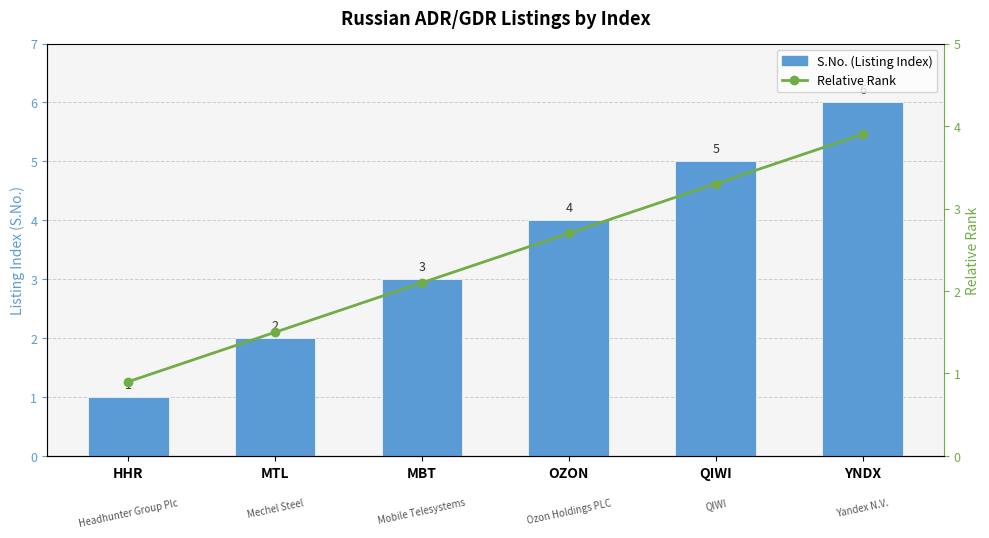

Are the bars horizontal?

No